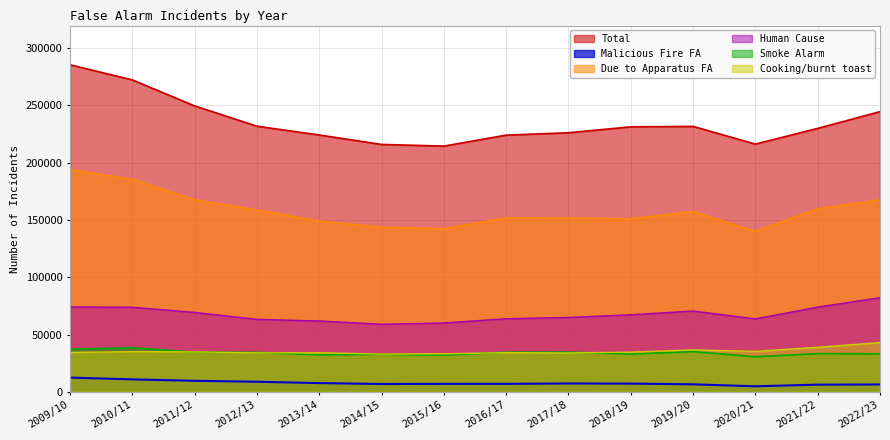

Which series has the largest total across all categories?

Total